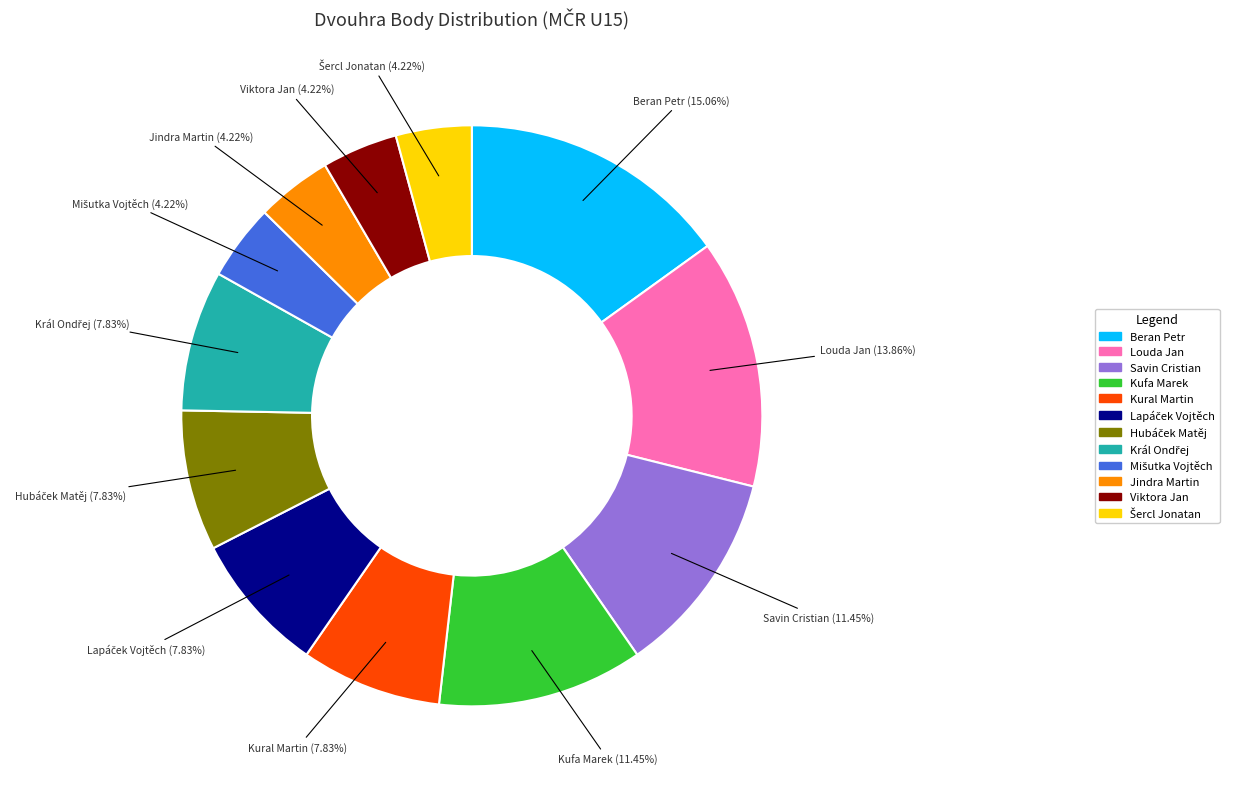

How many slices are in this pie chart?

12